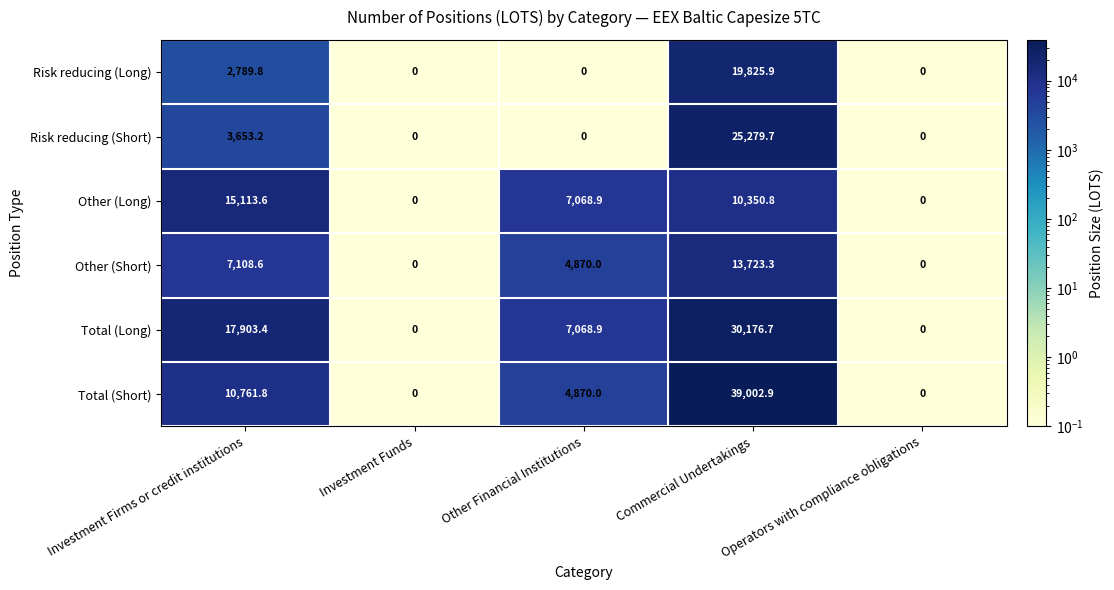

What is the minimum value shown in the chart?

0.0